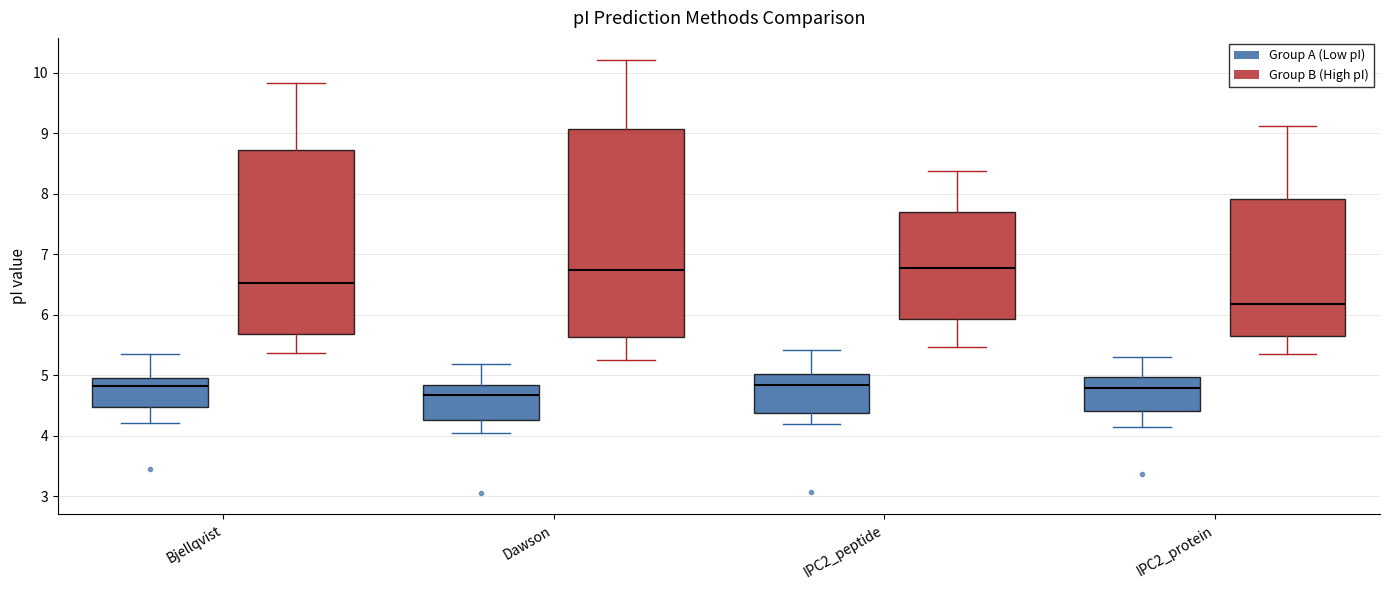

Which box's median line is the lowest?

Dawson (Group A (Low pI))